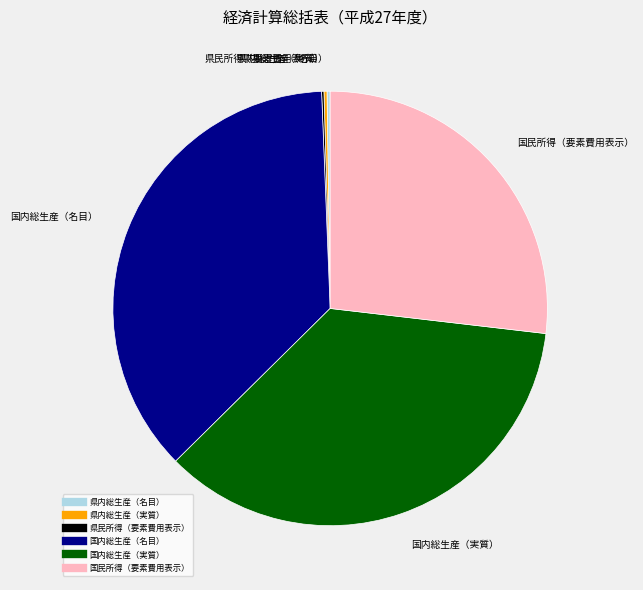

Is 国内総生産（実質） the majority of the pie?

No